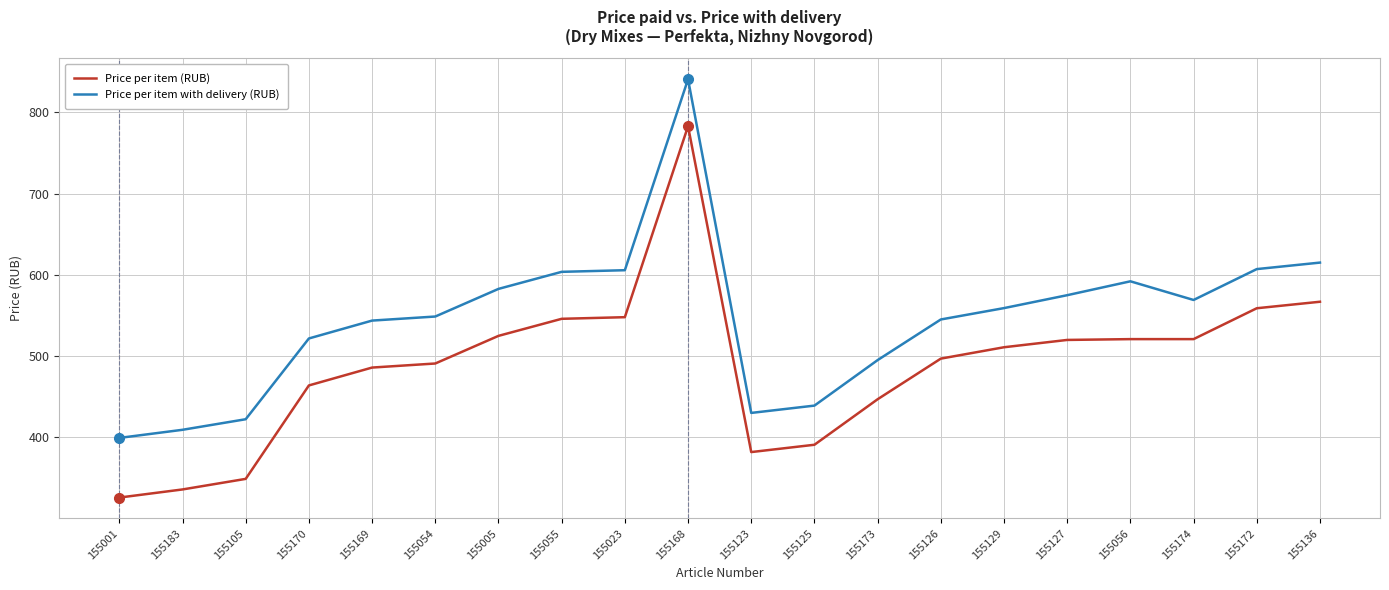

Which category has the highest value across all series?

155168